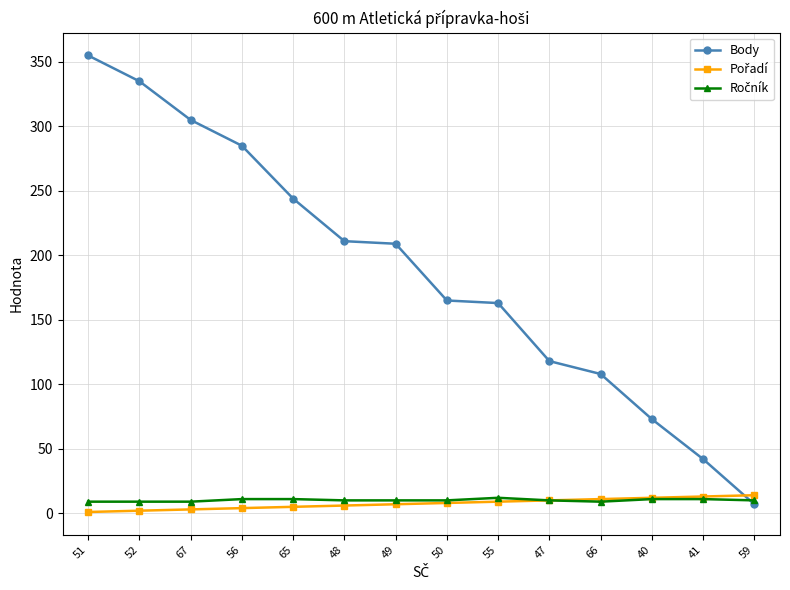

Which series has the widest spread of values?

Body